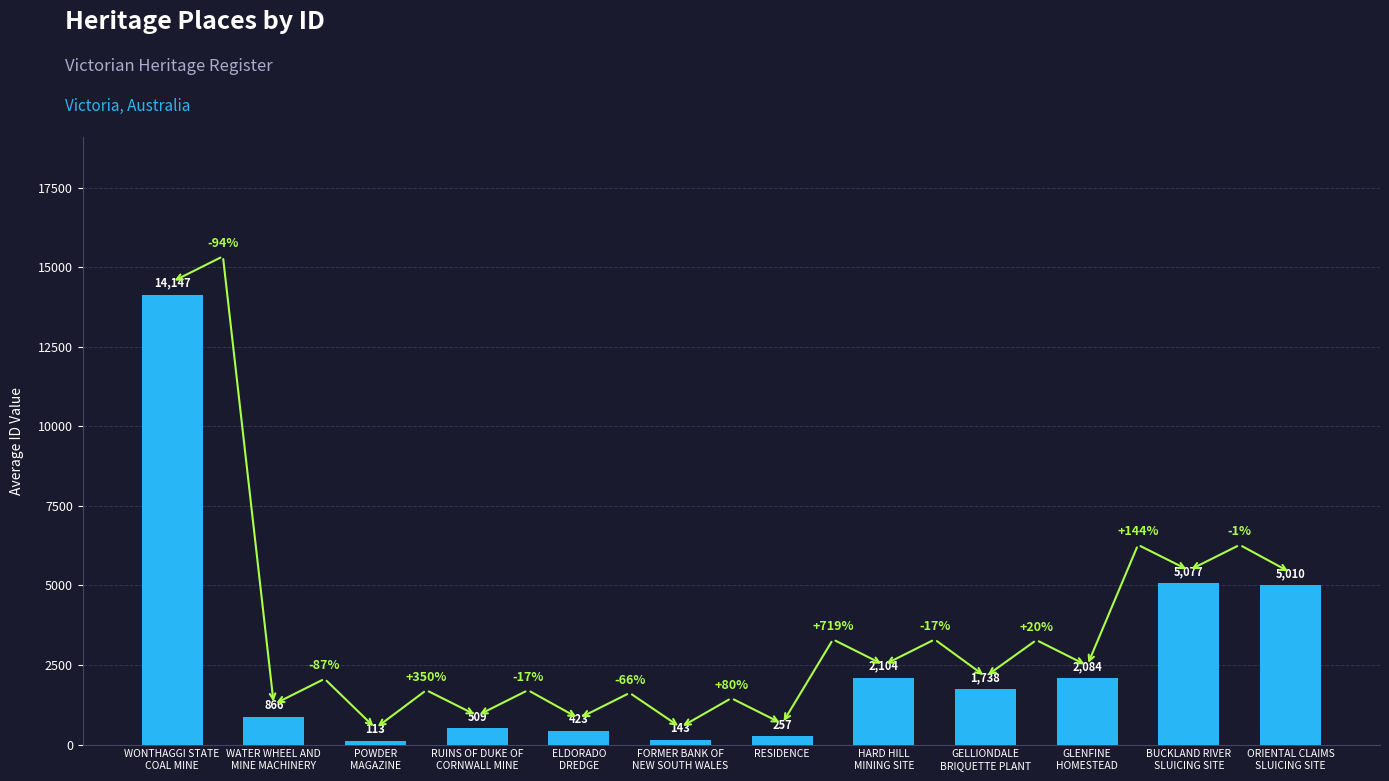

What is the greatest value displayed?

14147